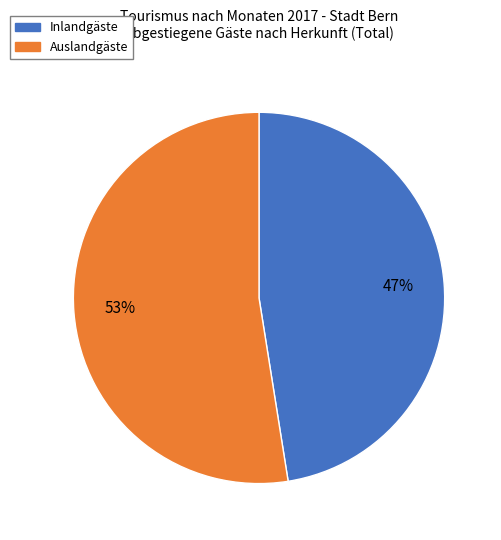

Is there a majority slice in this chart?

Yes